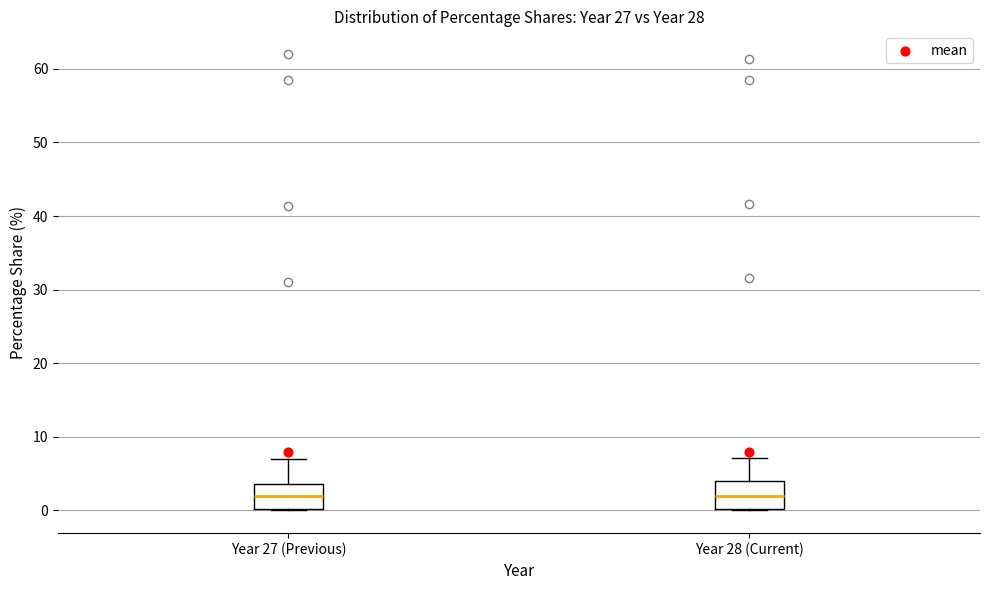

Reading left to right, read every box against the y-axis: the position of its median line, the range the box covers, and the ends of its whiskers. The values are not printed on the chart, so give them approximately, as read against the axis.

Year 27 (Previous): median 2, box 0 to 4, whiskers 0 to 7
Year 28 (Current): median 2, box 0 to 4, whiskers 0 to 7